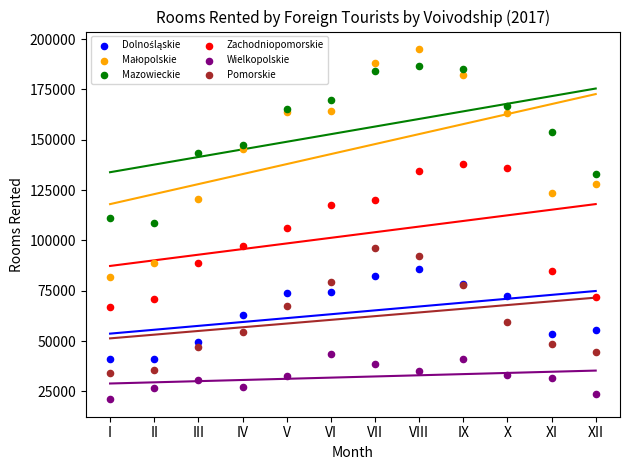

Which series contains the lowest Y value?

Wielkopolskie